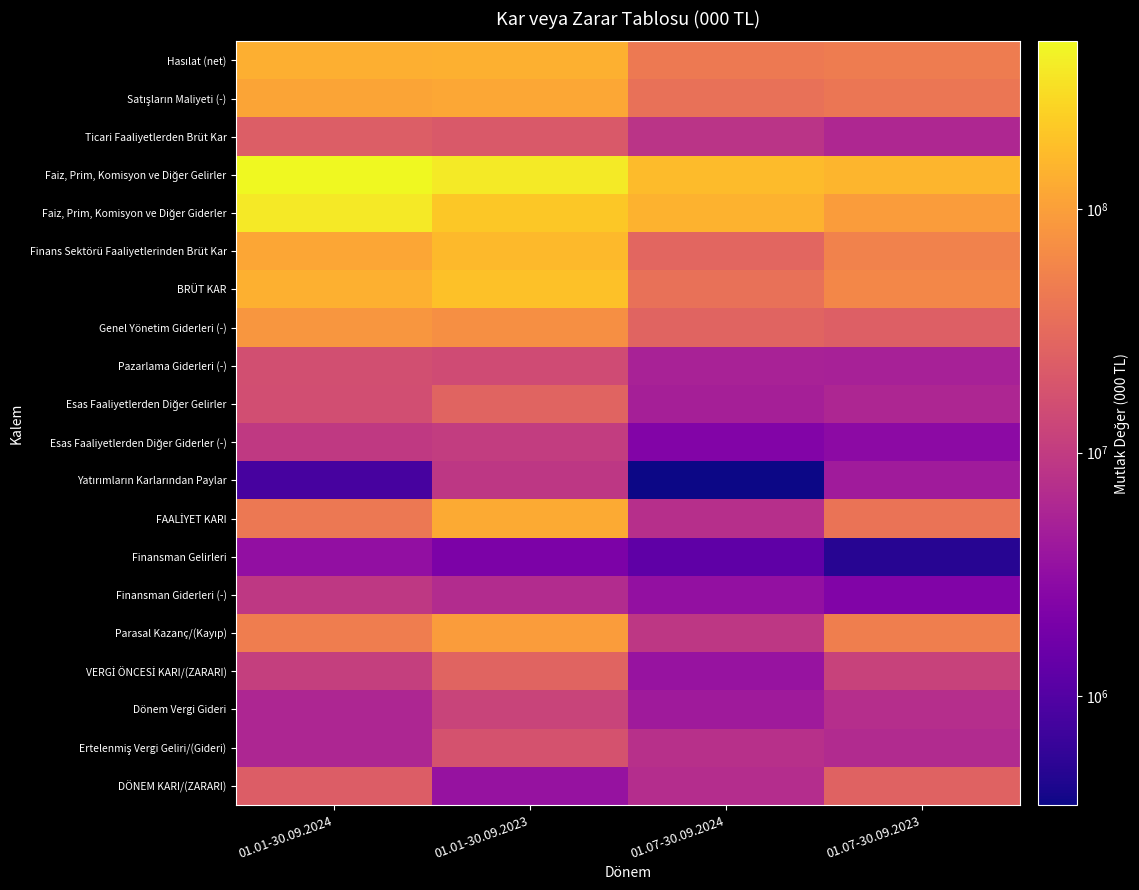

What is the difference between the highest and lowest values at 01.07-30.09.2023?

150260288